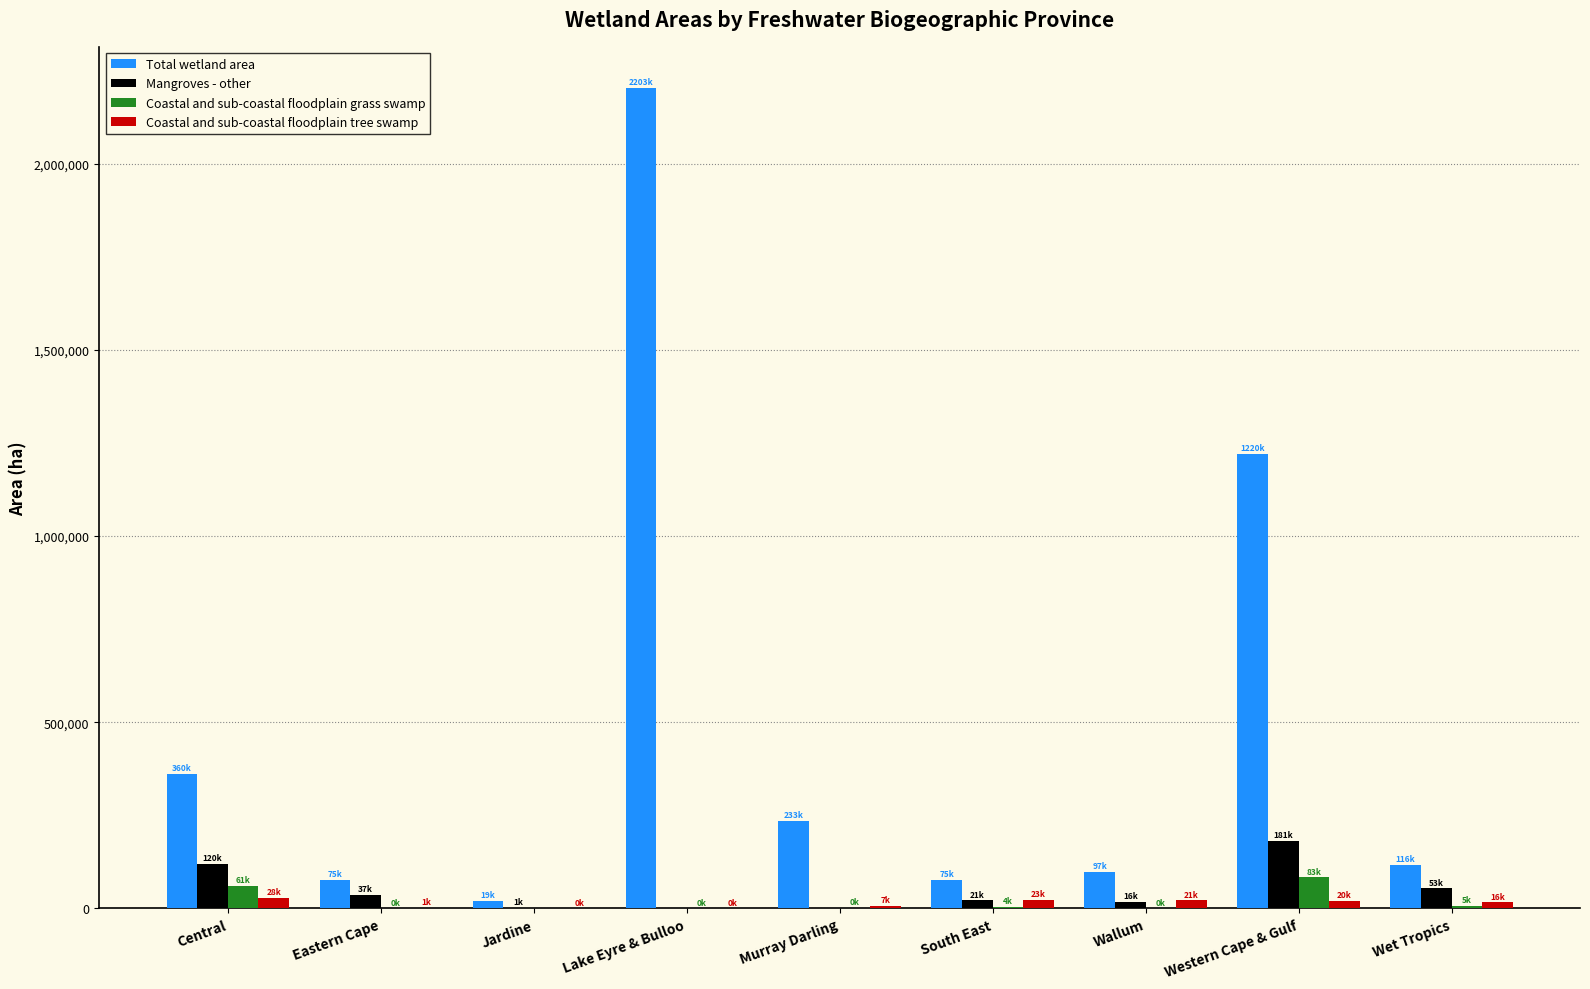

What is the highest value of the Mangroves - other series?

181144